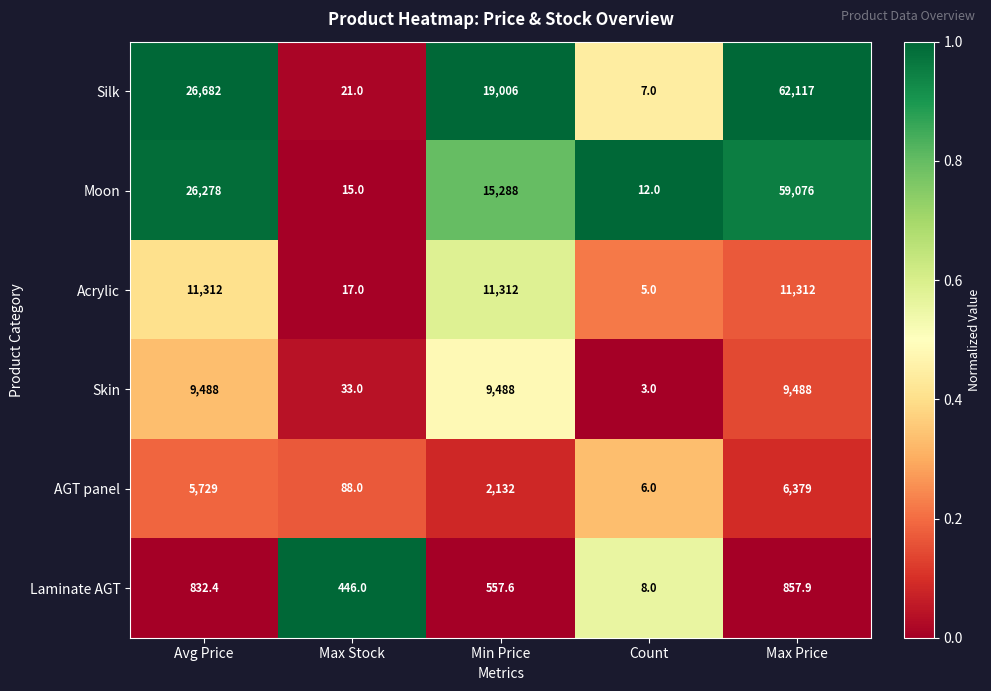

Reading left to right, what are all the values shown in this chart?

Silk: Avg Price=26682.0	Max Stock=21.0	Min Price=19006.0	Count=7.0	Max Price=62117.0
Moon: Avg Price=26278.0	Max Stock=15.0	Min Price=15288.0	Count=12.0	Max Price=59076.0
Acrylic: Avg Price=11312.0	Max Stock=17.0	Min Price=11312.0	Count=5.0	Max Price=11312.0
Skin: Avg Price=9488.0	Max Stock=33.0	Min Price=9488.0	Count=3.0	Max Price=9488.0
AGT panel: Avg Price=5729.0	Max Stock=88.0	Min Price=2132.0	Count=6.0	Max Price=6379.0
Laminate AGT: Avg Price=832.4	Max Stock=446.0	Min Price=557.6	Count=8.0	Max Price=857.9